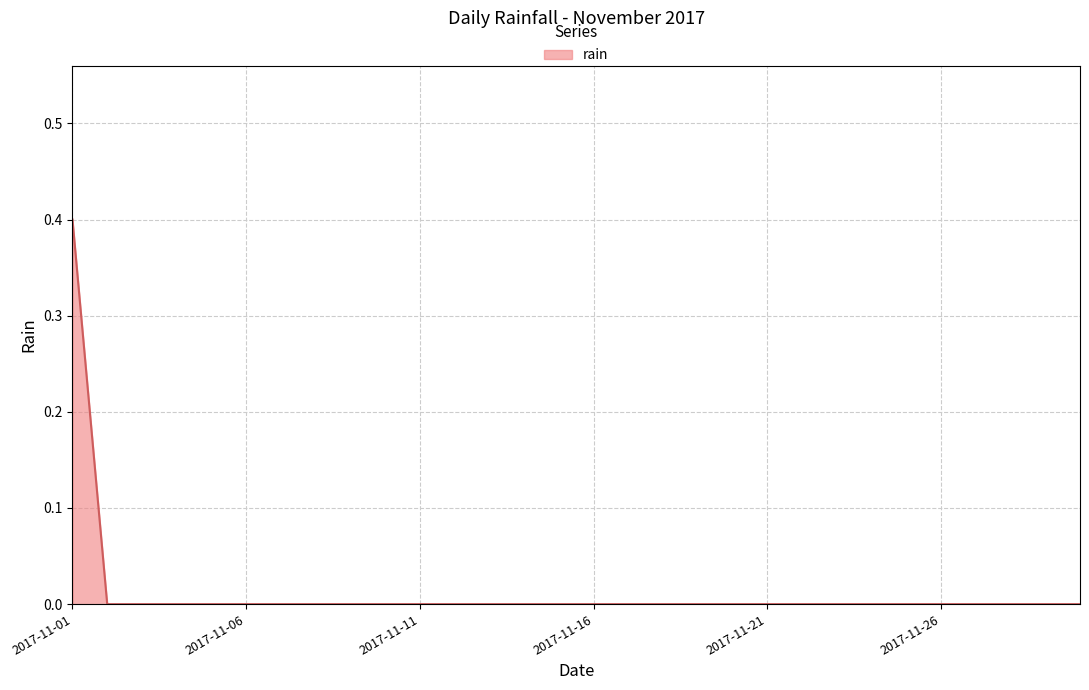

What is the greatest value displayed?

0.4